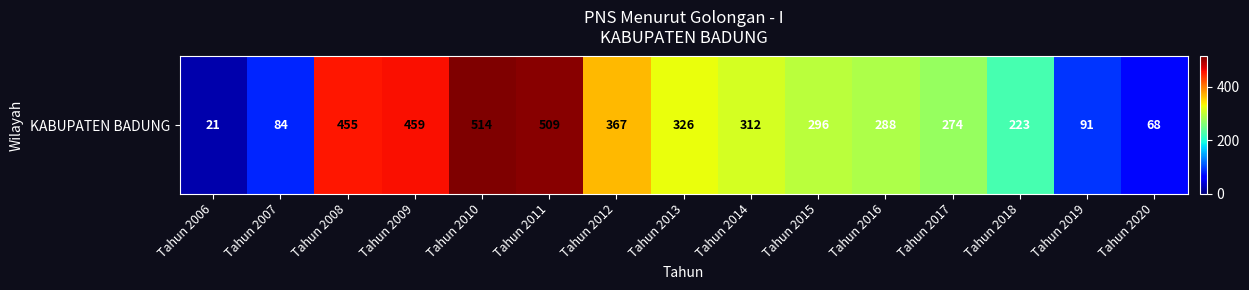

Where does the data first go above 296?

Tahun 2008